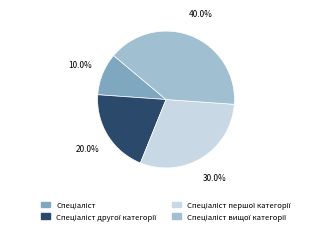

Does any single category account for the majority?

No